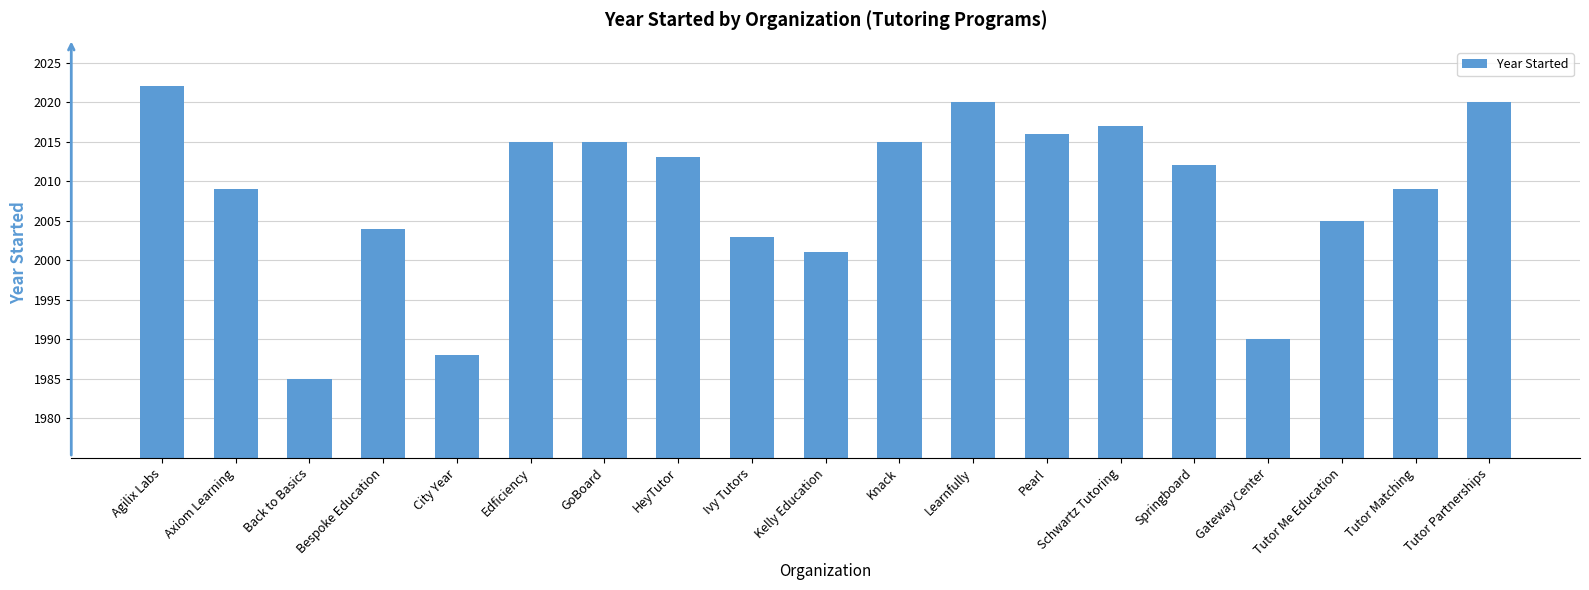

Reading right to left, list all the values displayed in this chart.

2020	2009	2005	1990	2012	2017	2016	2020	2015	2001	2003	2013	2015	2015	1988	2004	1985	2009	2022